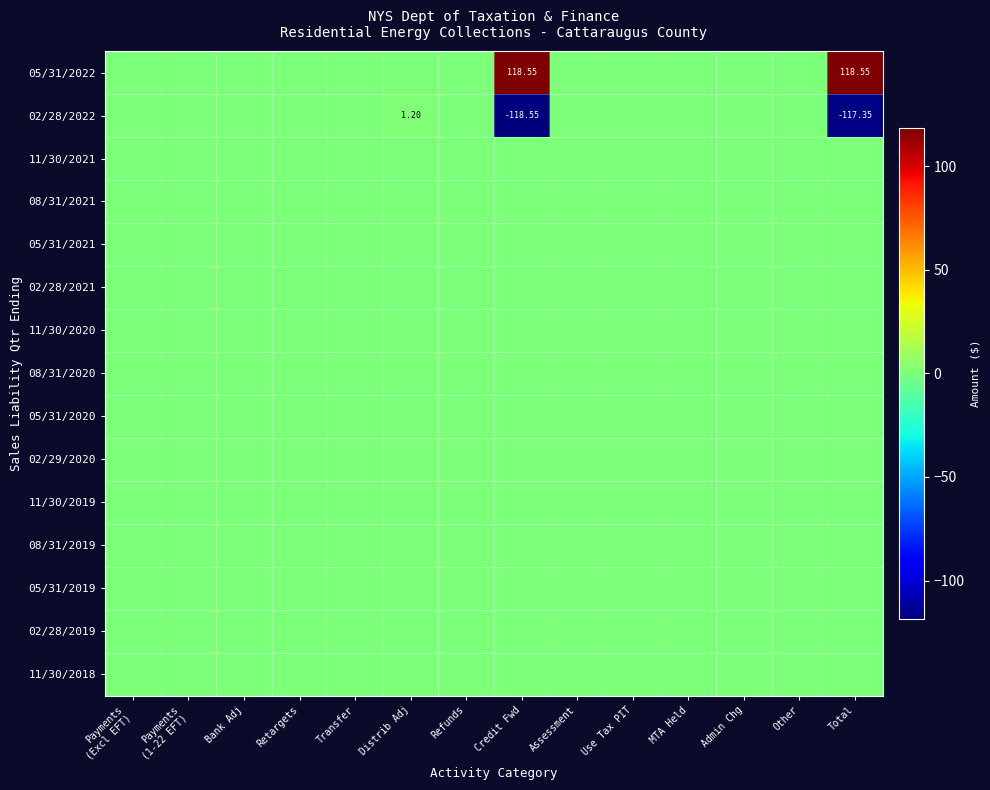

Rank the categories by 05/31/2022 value from lowest to highest.

Payments (Excl EFT), Payments (1-22 EFT), Bank Adj, Retargets, Transfer, Distrib Adj, Refunds, Assessment, Use Tax PIT, MTA Held, Admin Chg, Other, Credit Fwd, Total